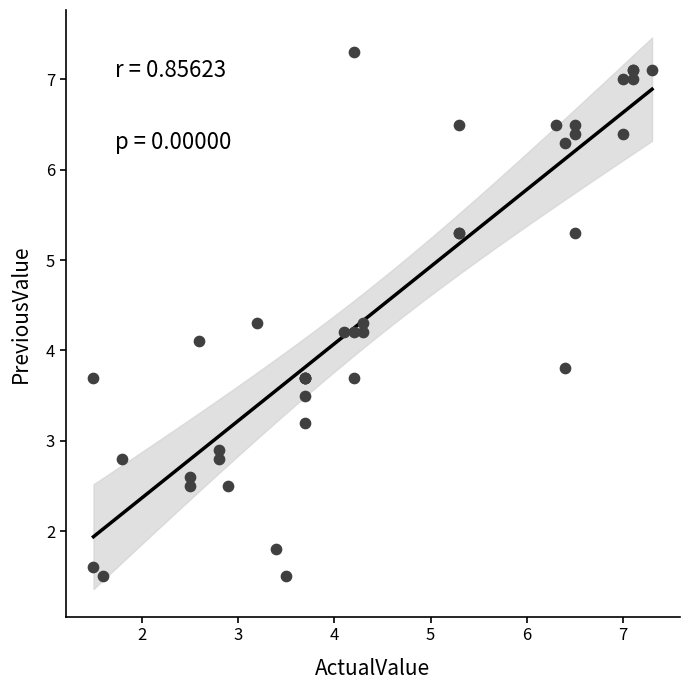

What Y value in the scatter plot is closest to 4?

4.1